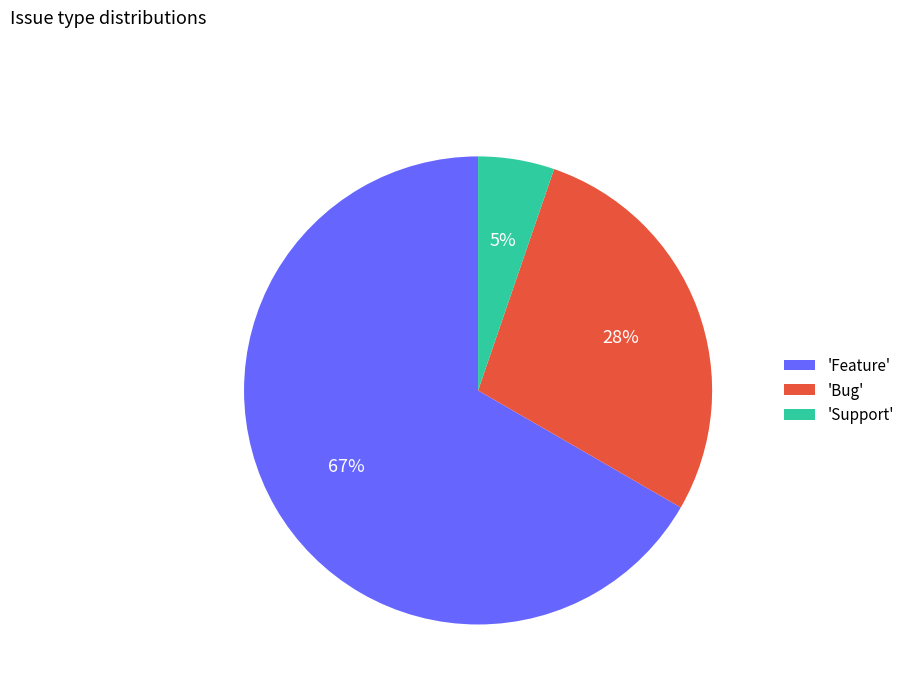

To the nearest percent, what is the difference between the 'Support' and 'Bug' slice percentages?

23%